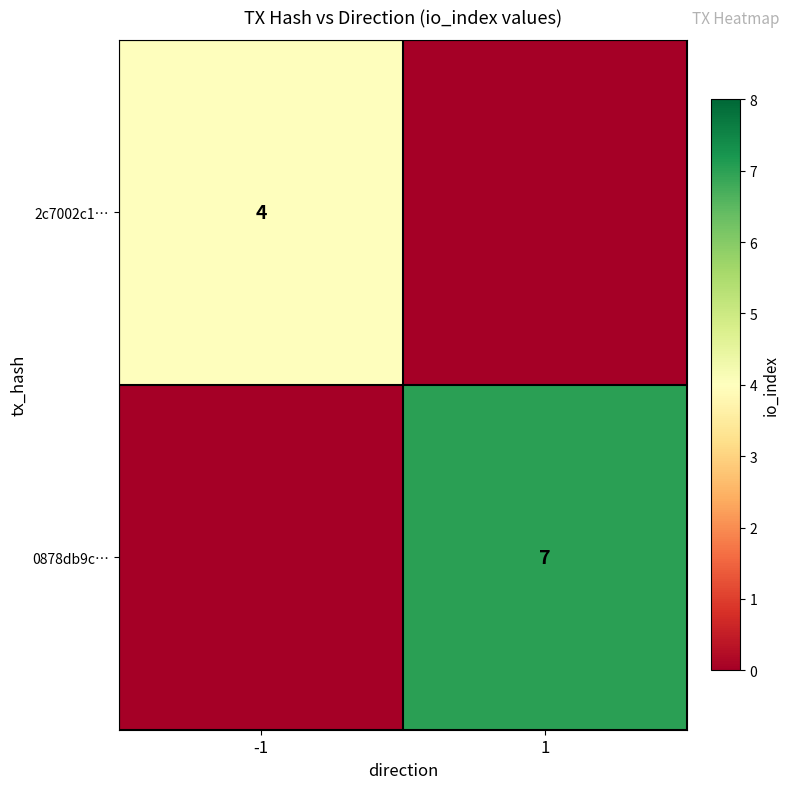

The 2c7002c1… series shows 7 at -1. True or false?

False